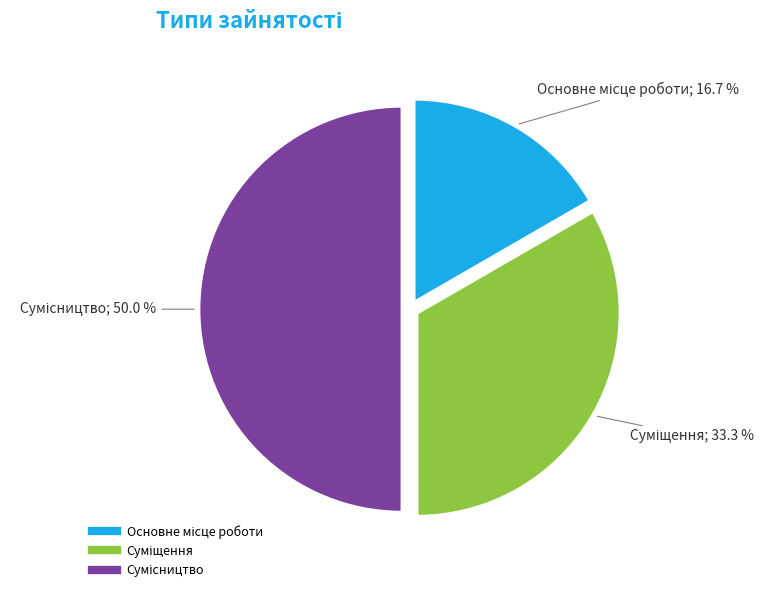

True or false: Основне місце роботи accounts for 17% of the total.

True